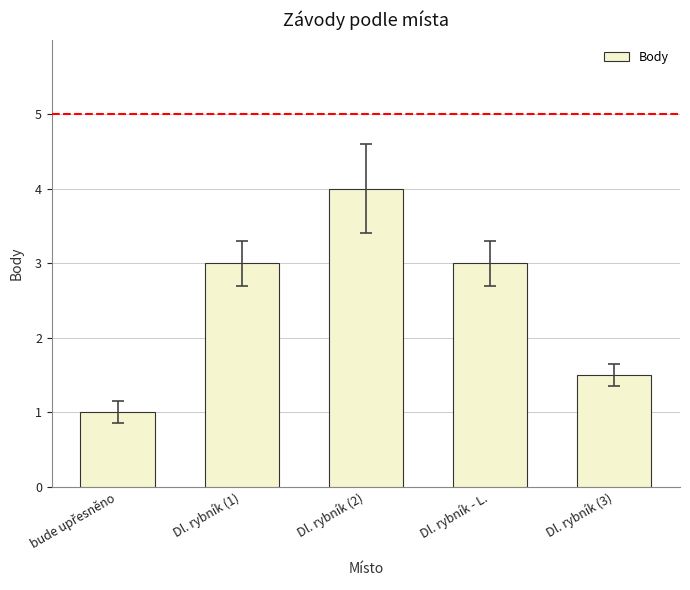

How many data points does each series have?

5